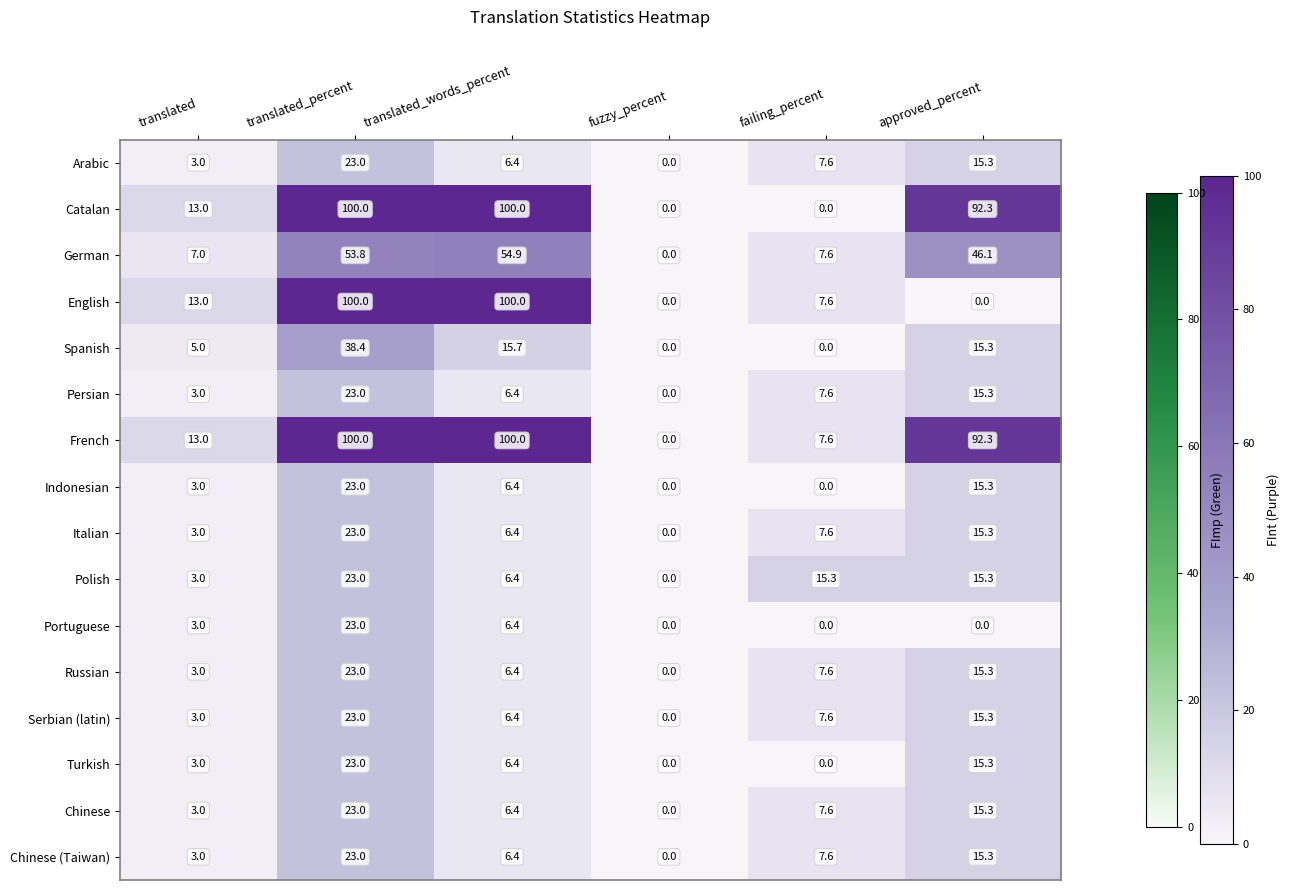

What is the difference between the second highest and second lowest values in the Serbian (latin) series?

12.3